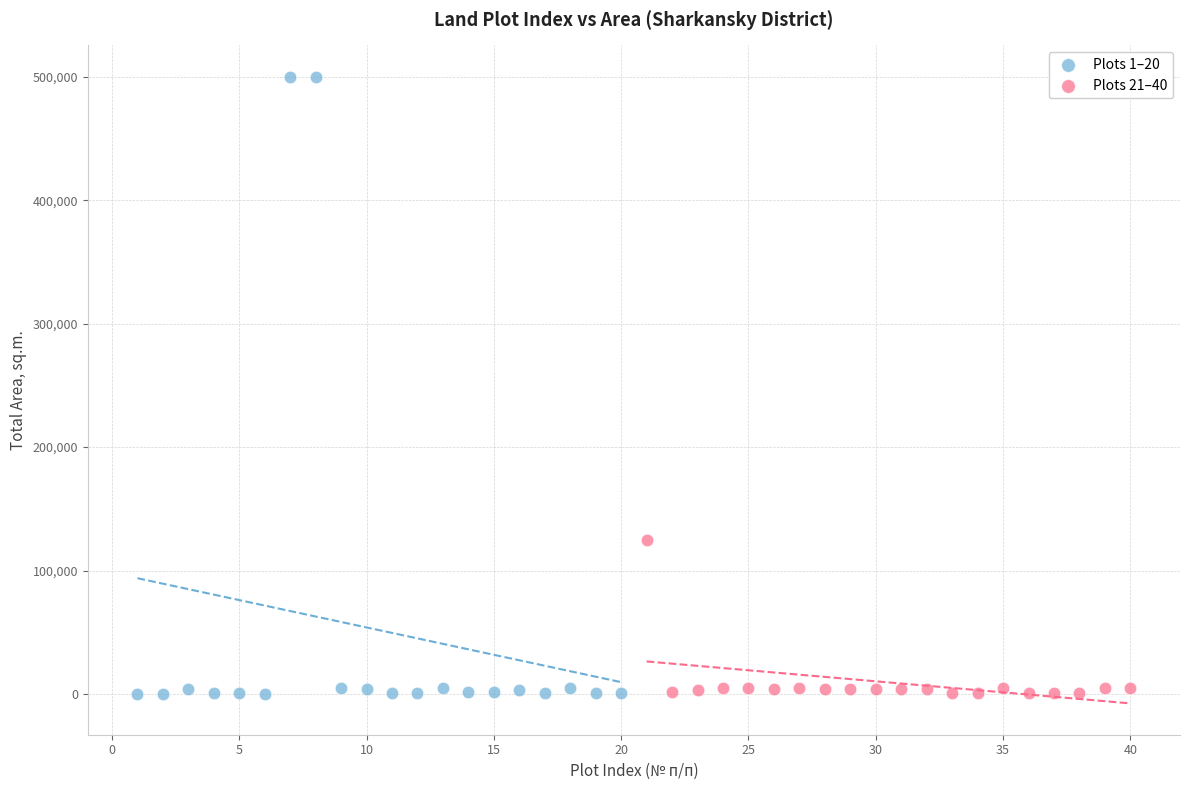

Which series contains the highest Y value?

Plots 1–20